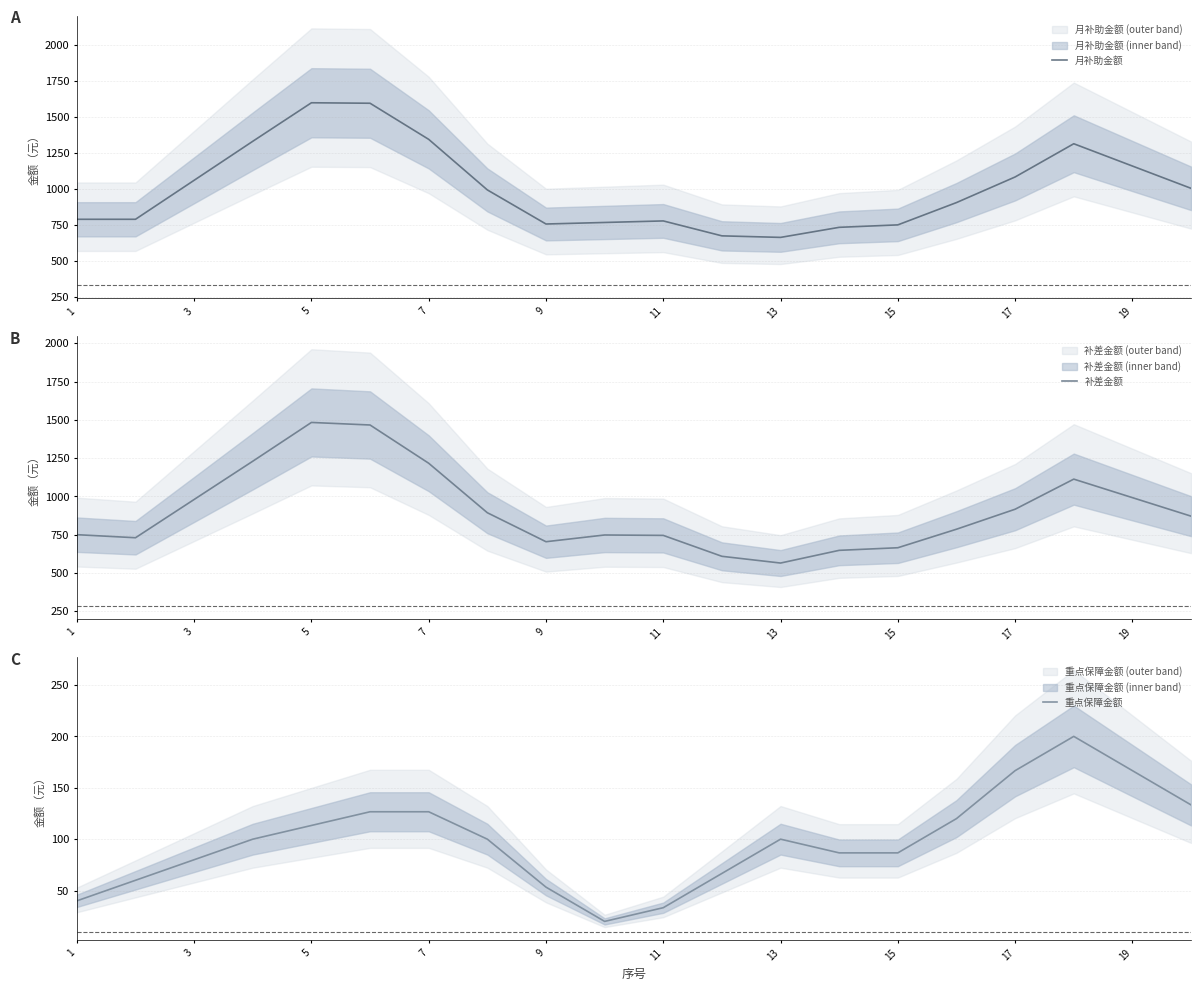

How many data points in 补差金额 are above 871?

9